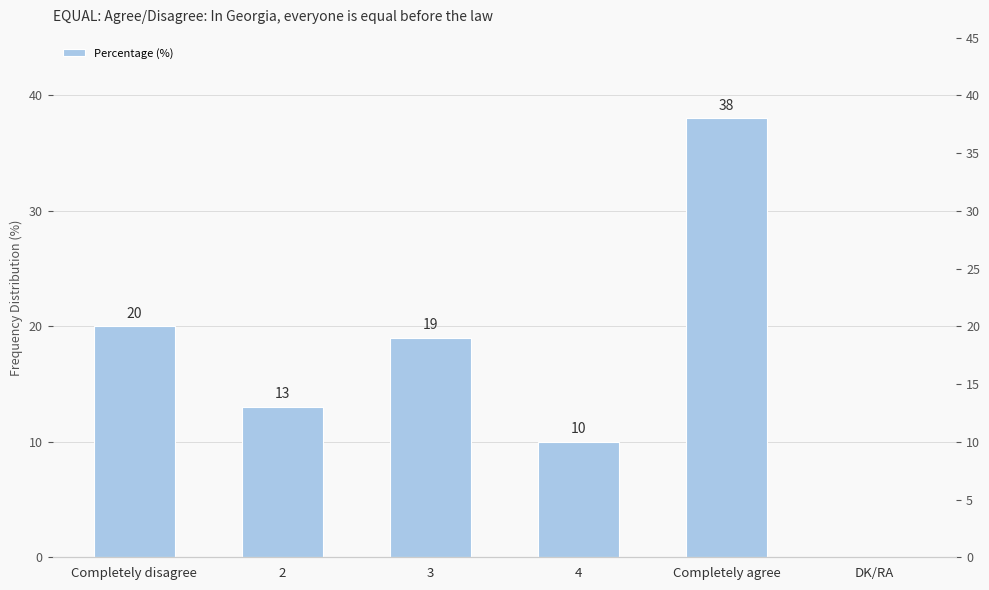

At which category does the chart reach its peak across all series?

Completely agree